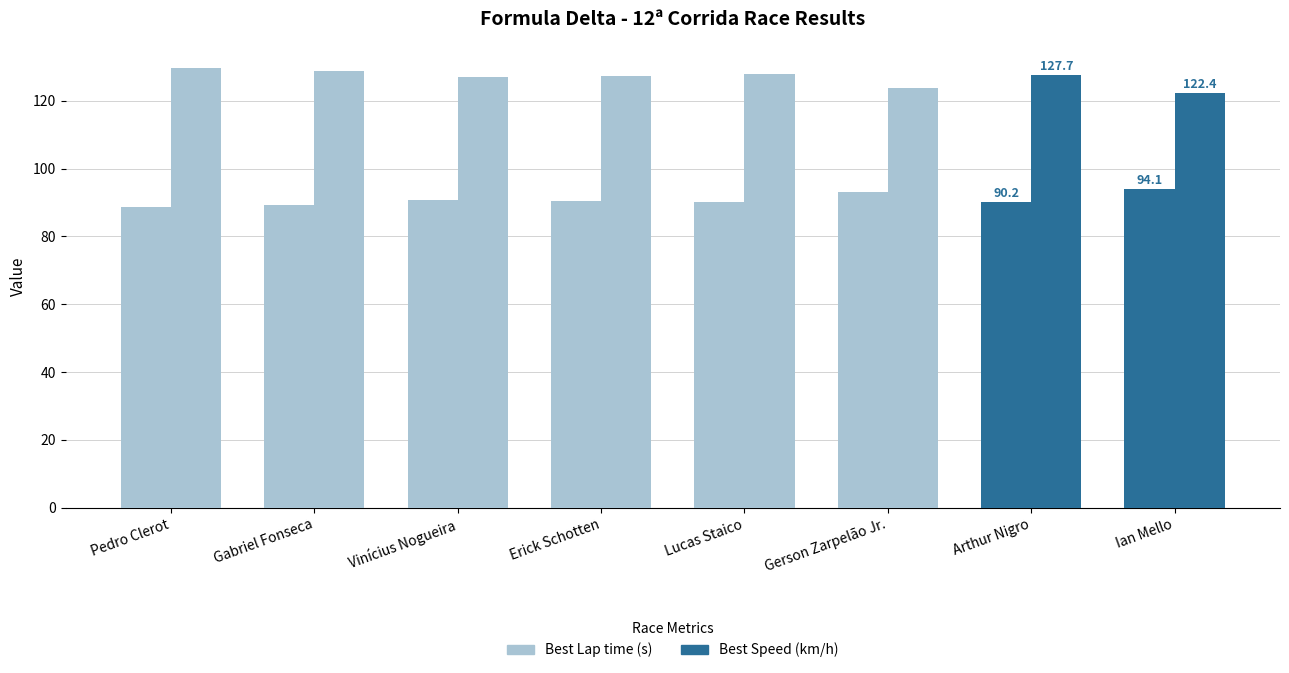

How many bars are there in each group?

2